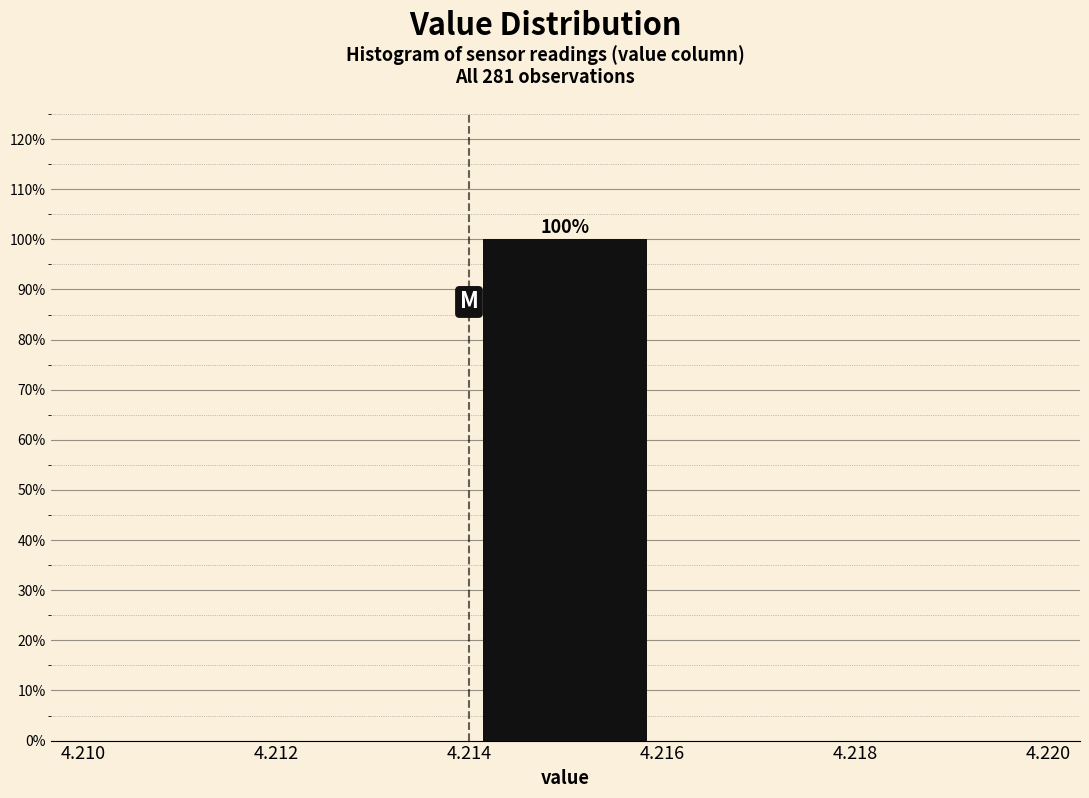

Which range on the x-axis has the tallest bar?

4.214 to 4.216